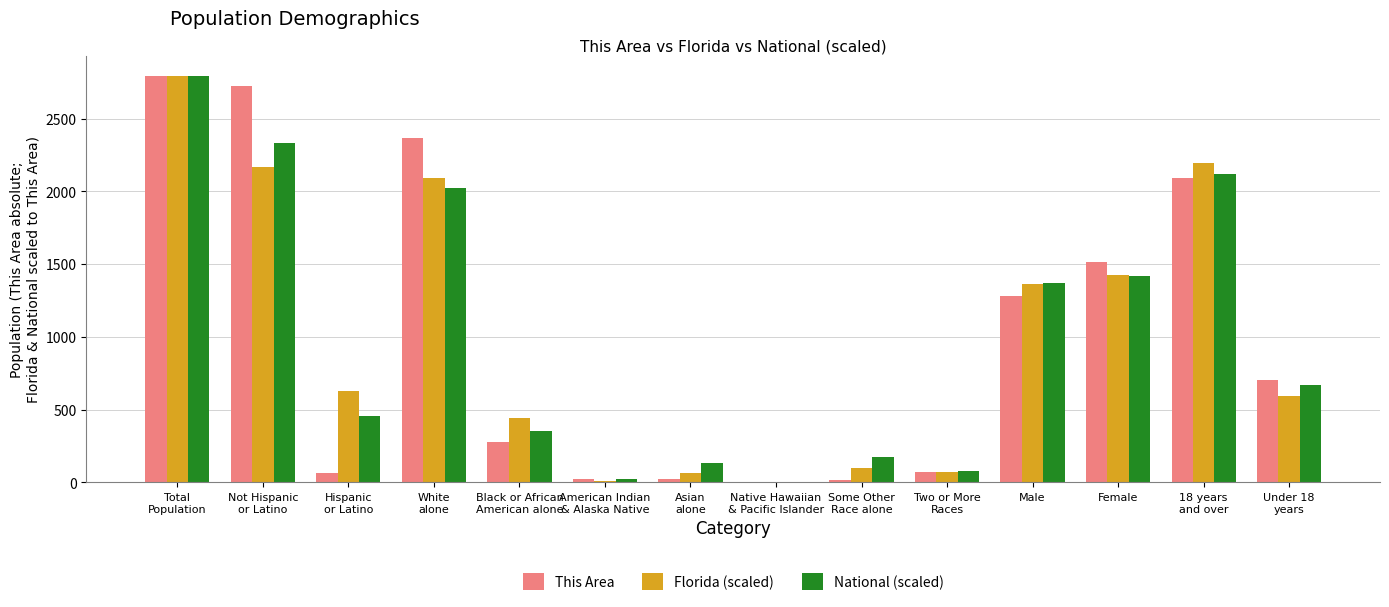

What value does the This Area series have at Male?

1281.0